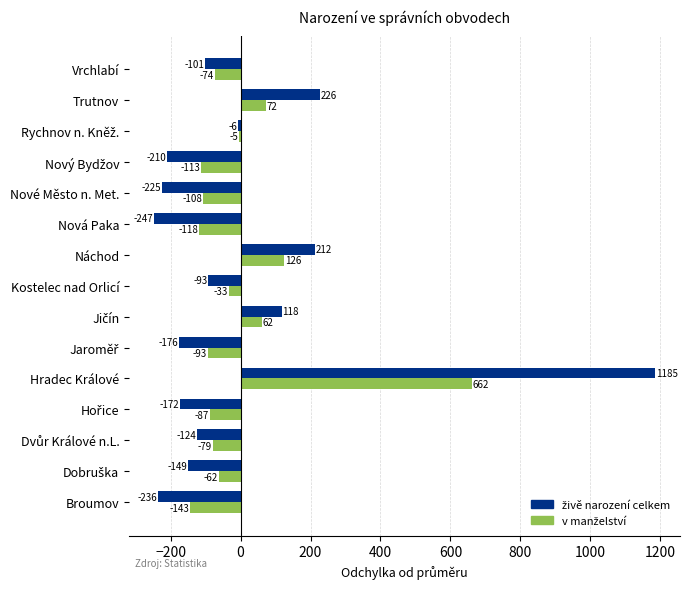

Which category has the lowest value across all series?

Nová Paka